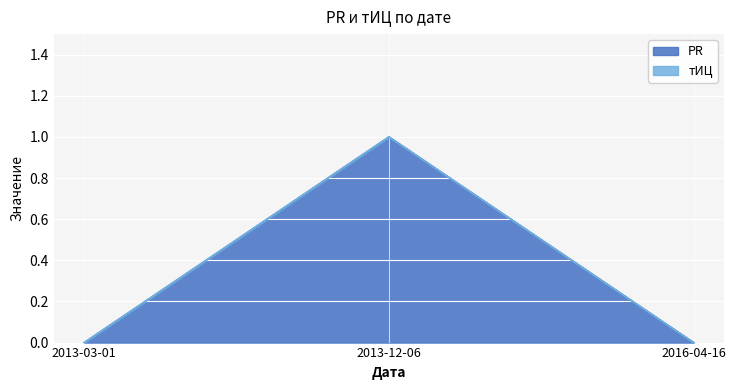

How many categories are shown in the chart?

3